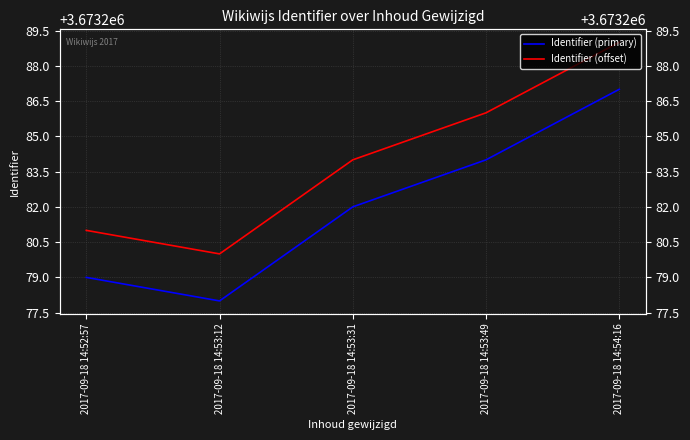

What is the value of the Identifier (offset) point at the 1st from the left?

3673281